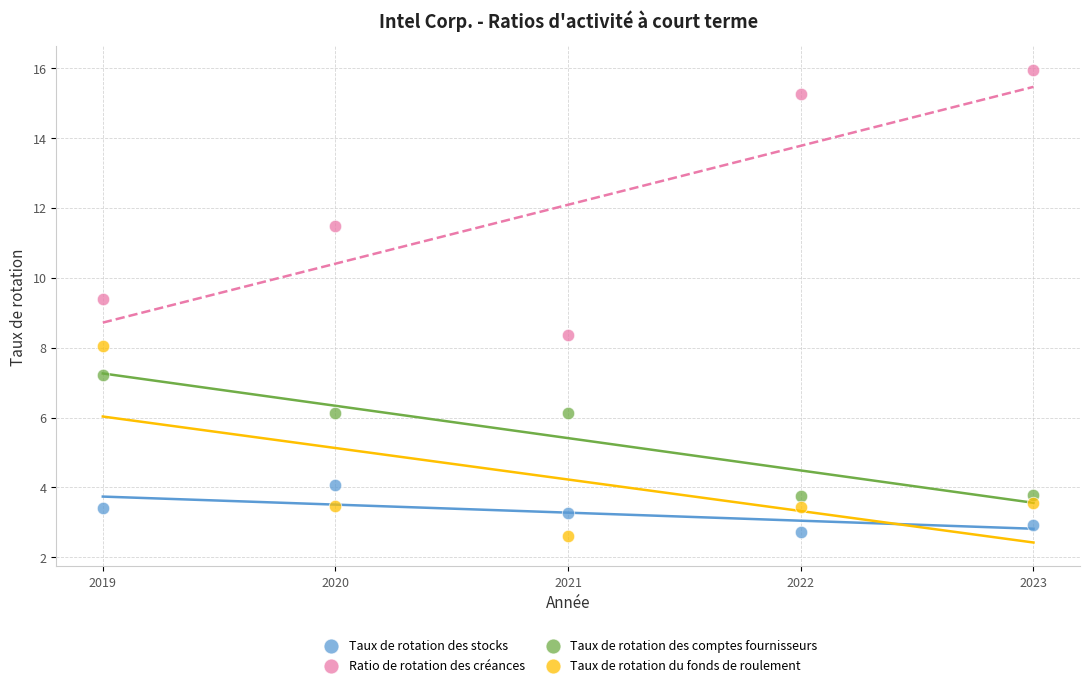

Which series reaches the minimum Y coordinate?

Taux de rotation du fonds de roulement